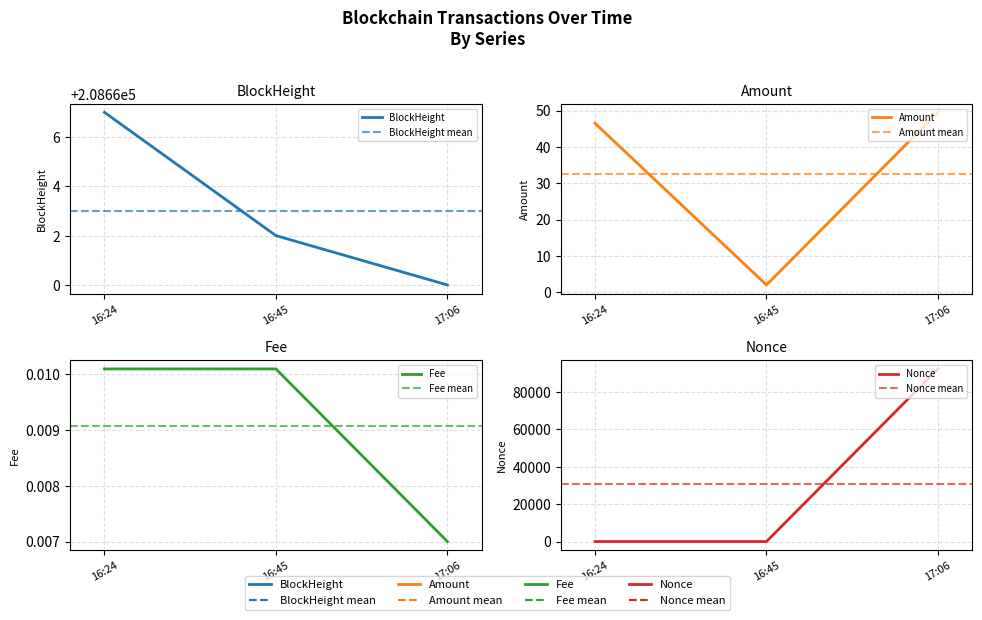

List the series in order of their peak value, lowest first.

Fee, Amount, Nonce, BlockHeight